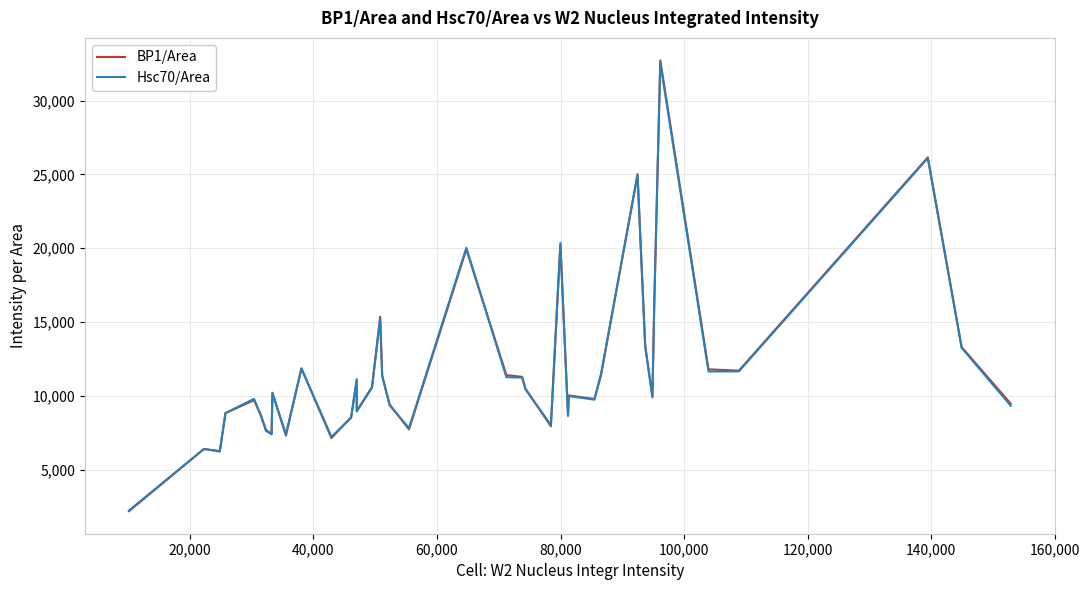

What is the sum of all Hsc70/Area values?

467043.5